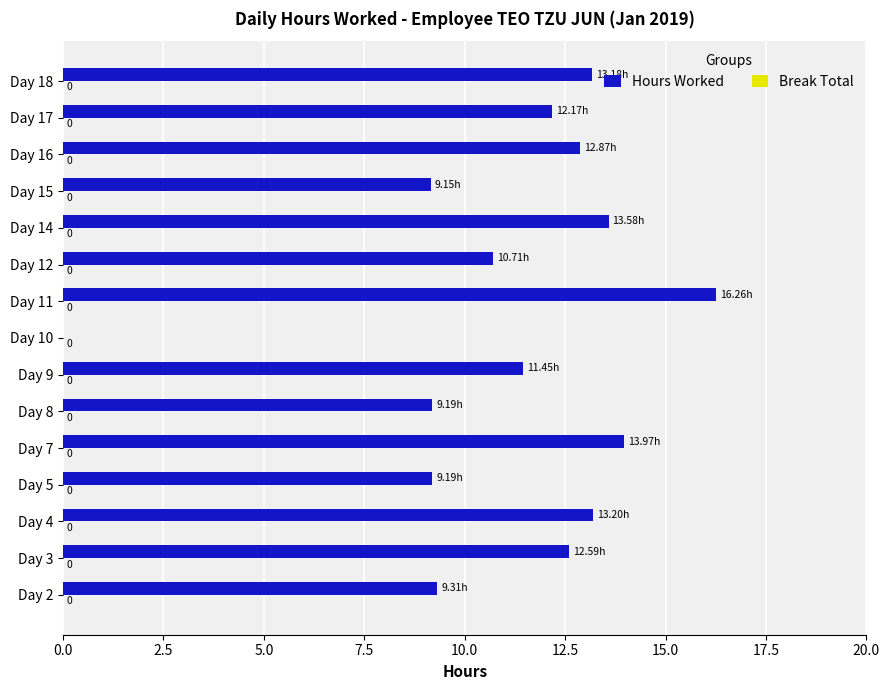

Which has a higher value, Day 11 or Day 16?

Day 11